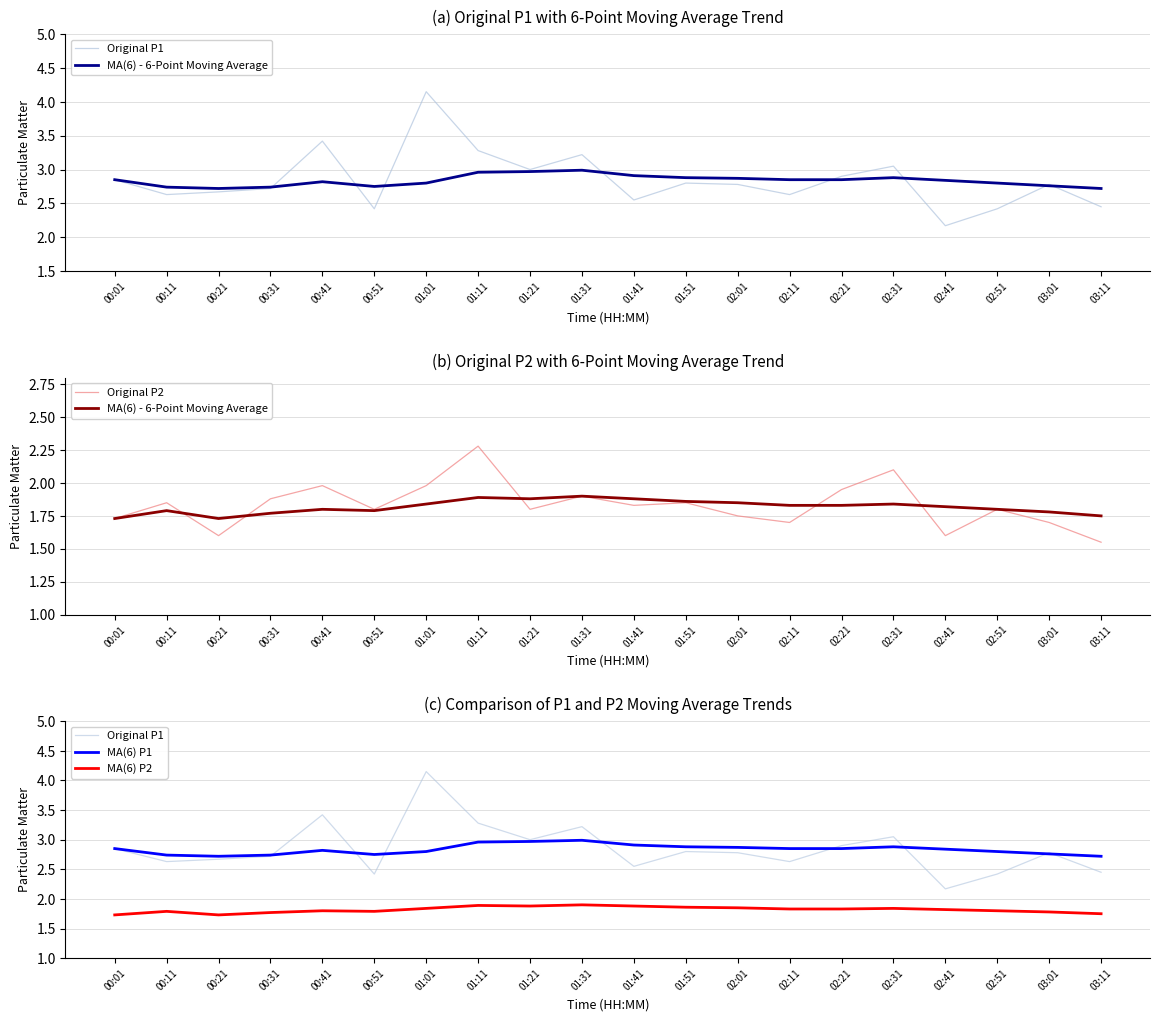

What position from the right is 02:11?

7